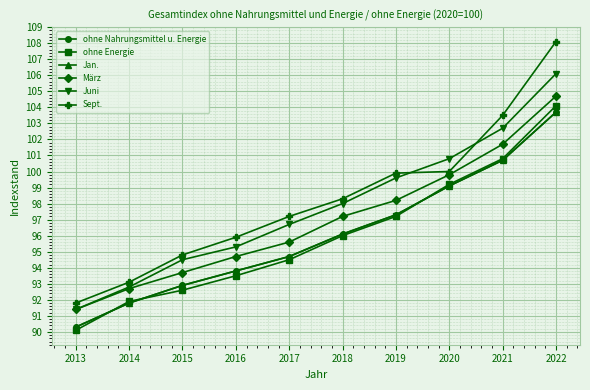

Does the chart have visible grid lines?

Yes